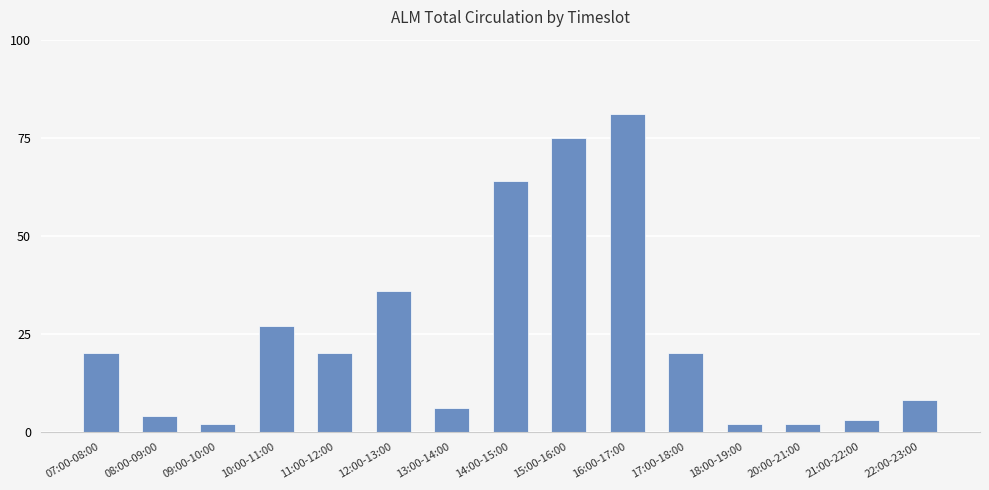

What is the value of the 9th bar from the left?

75